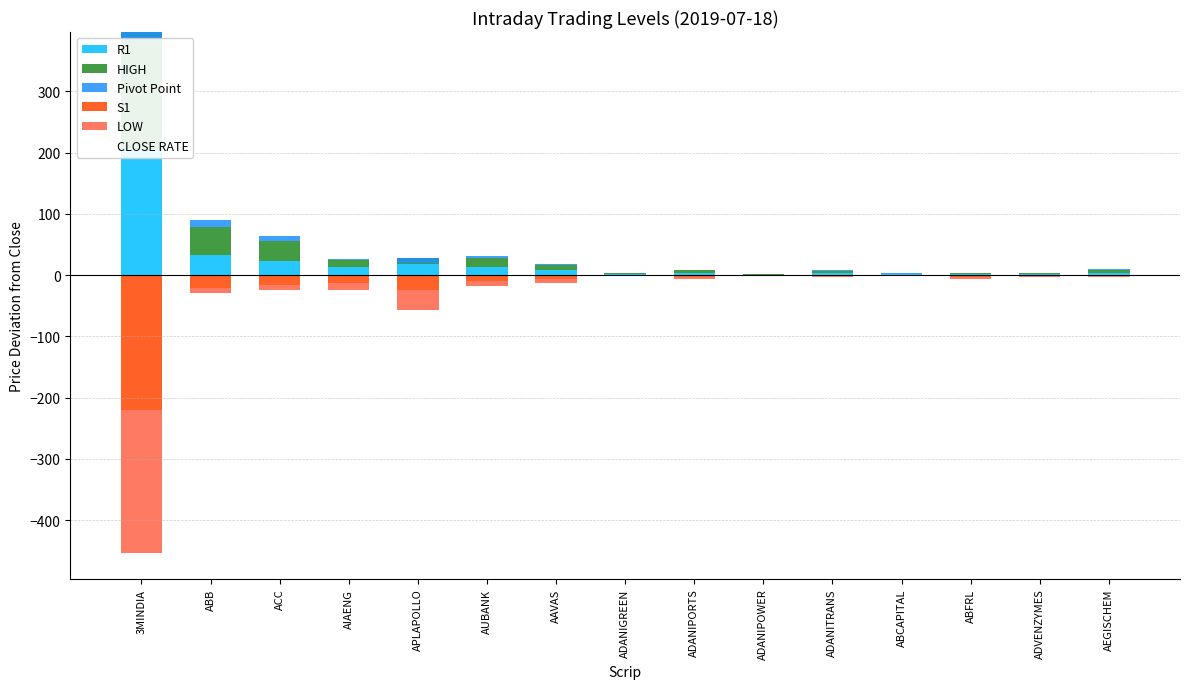

The S1 series shows -85.7 at 3MINDIA. True or false?

False